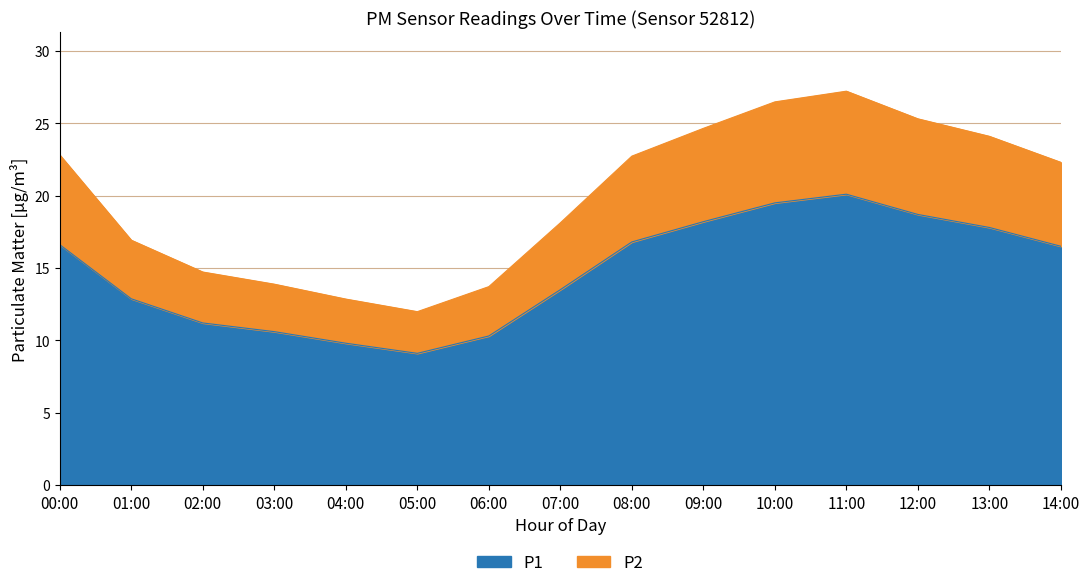

What is the sum of the P1 values at 00:00 and 05:00?

25.7